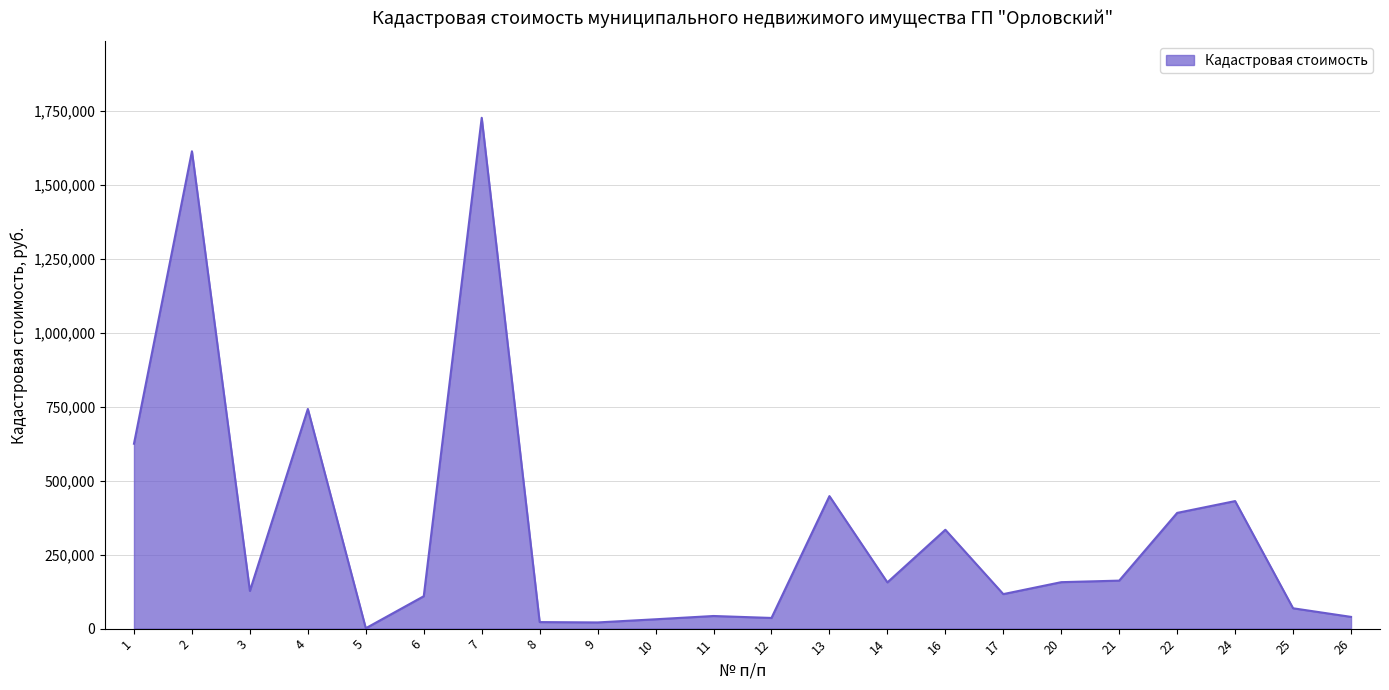

What is the difference between the values at 20 and 24?

274200.0